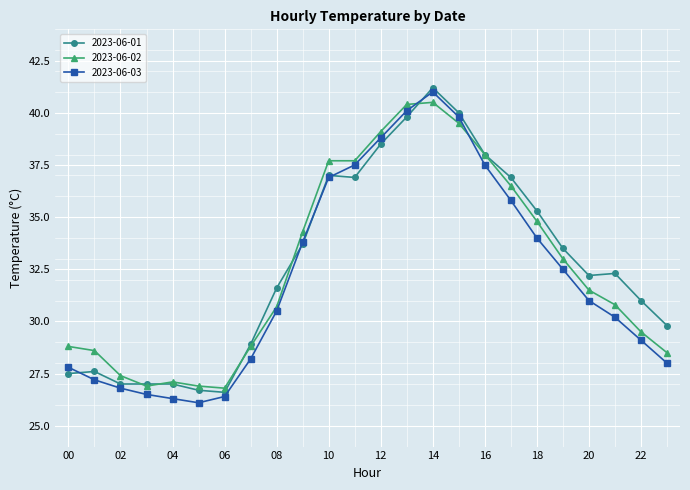

Count the number of data series in this chart.

3